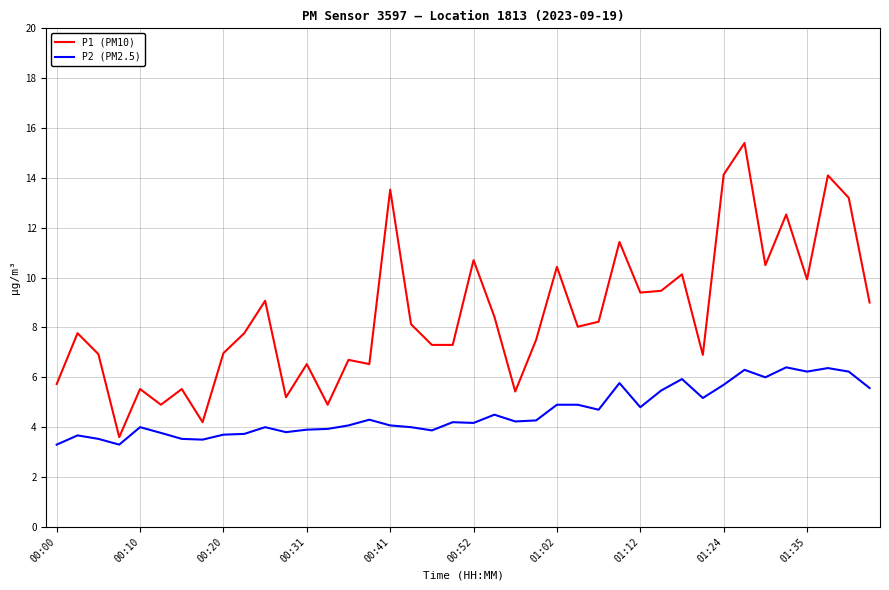

Which series has the largest range (max minus min)?

P1 (PM10)